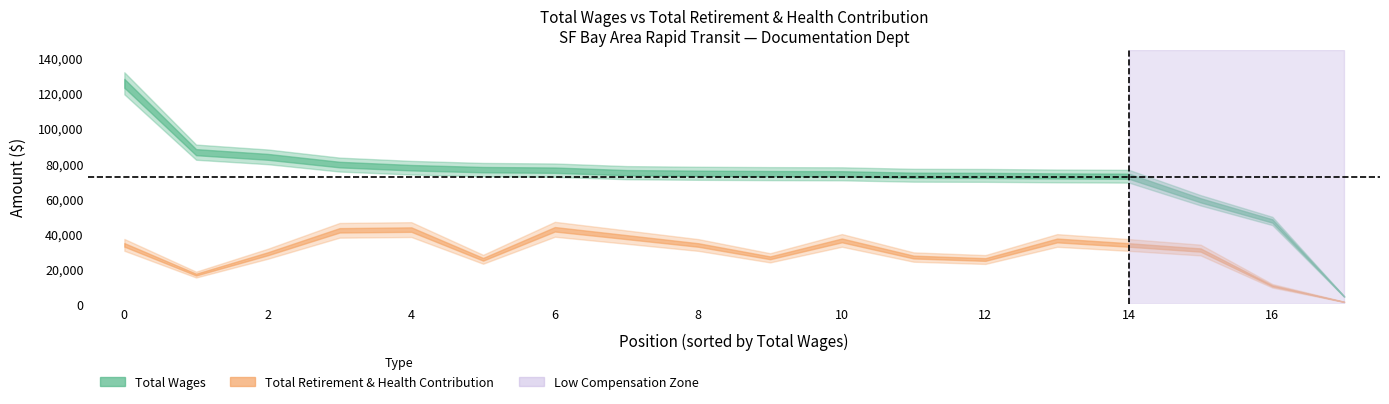

Reading left to right, list all the values displayed in this chart.

total_wages: 125718	86467	83799	79389	77606	76502	76200	74784	74429	74230	74126	73312	73223	72920	72753	59022	47247	4219
retirement_health: 33625	16687	28564	41920	42332	25415	42509	38045	33550	26249	36171	26683	25279	36138	33565	30678	10287	1154